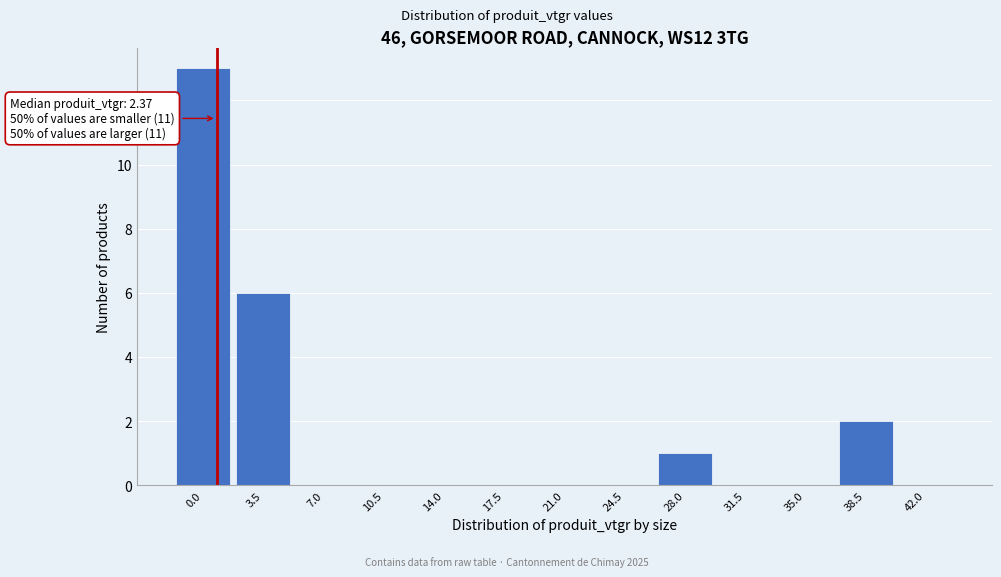

Reading left to right, what are all the values shown in this chart?

0.0=13	3.5=6	7.0=0	10.5=0	14.0=0	17.5=0	21.0=0	24.5=0	28.0=1	31.5=0	35.0=0	38.5=2	42.0=0